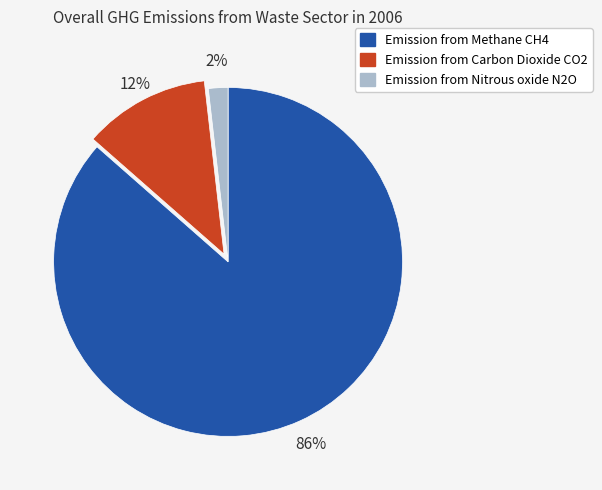

Combined, do Emission from Nitrous oxide N2O and Emission from Carbon Dioxide CO2 account for over 50%?

No